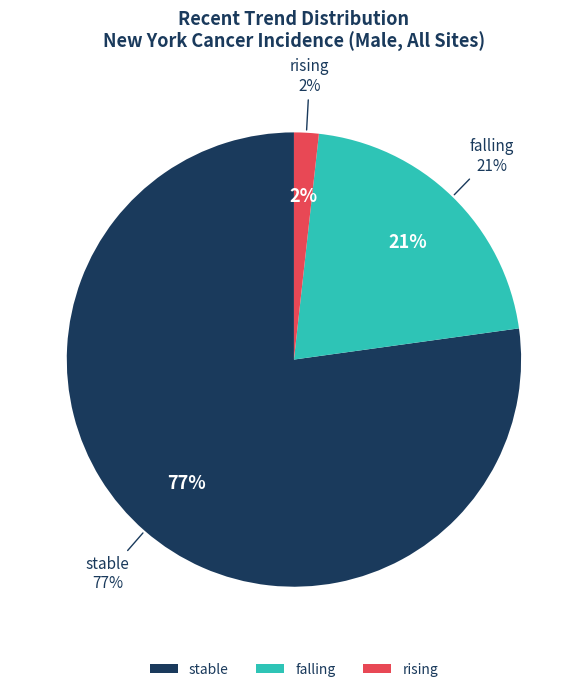

Do falling and stable together represent more than half of the pie?

Yes